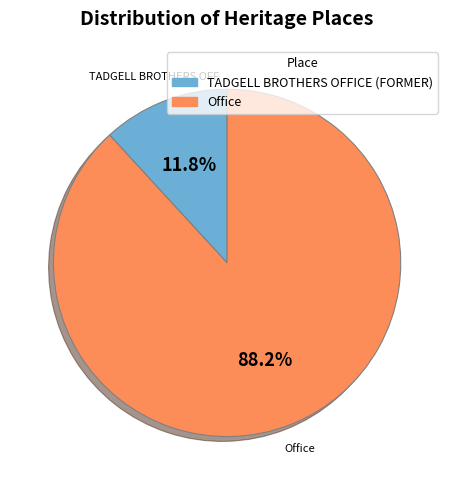

Does TADGELL BROTHERS OFFICE (FORMER) represent more than half of the total?

No